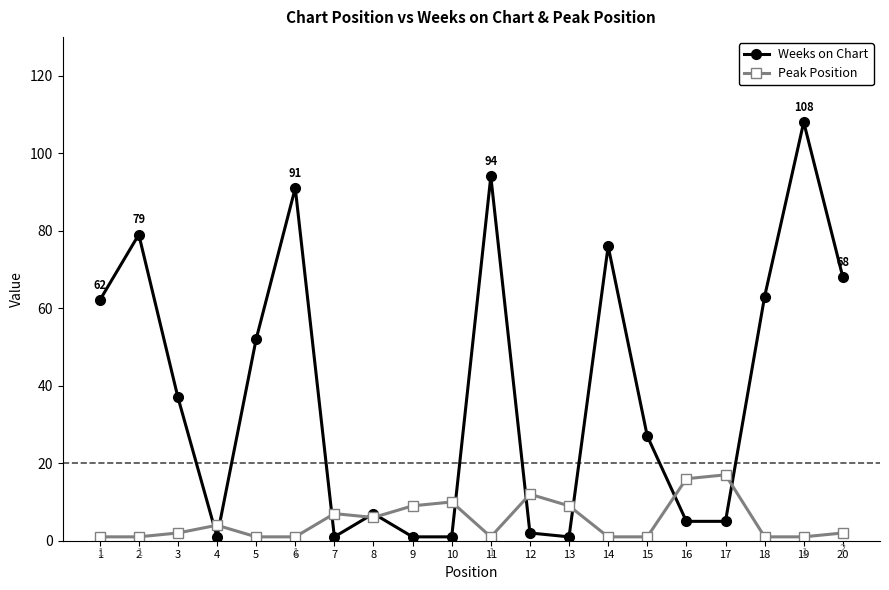

What is the average value of the Weeks on Chart series?

39